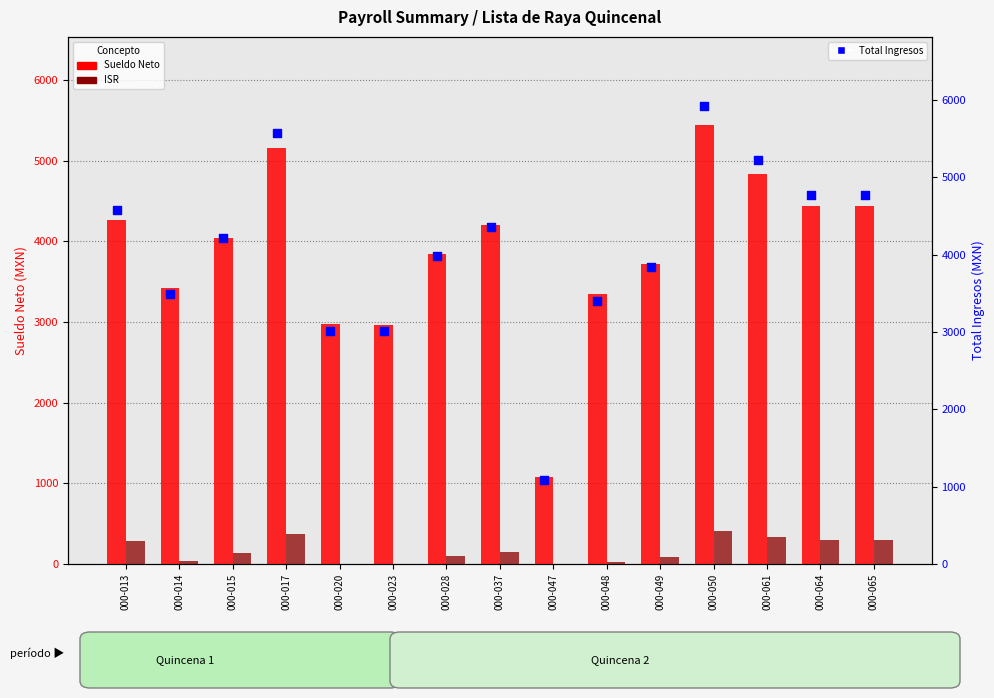

Which series has the largest total across all categories?

Total Ingresos